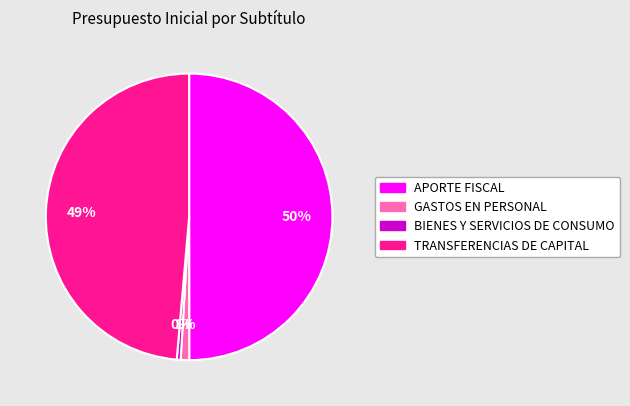

True or false: GASTOS EN PERSONAL accounts for 1% of the total.

True